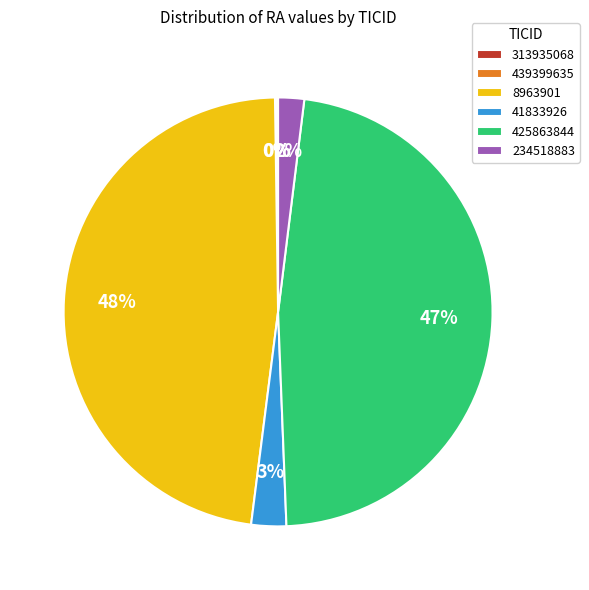

True or false: 41833926 accounts for 3% of the total.

True